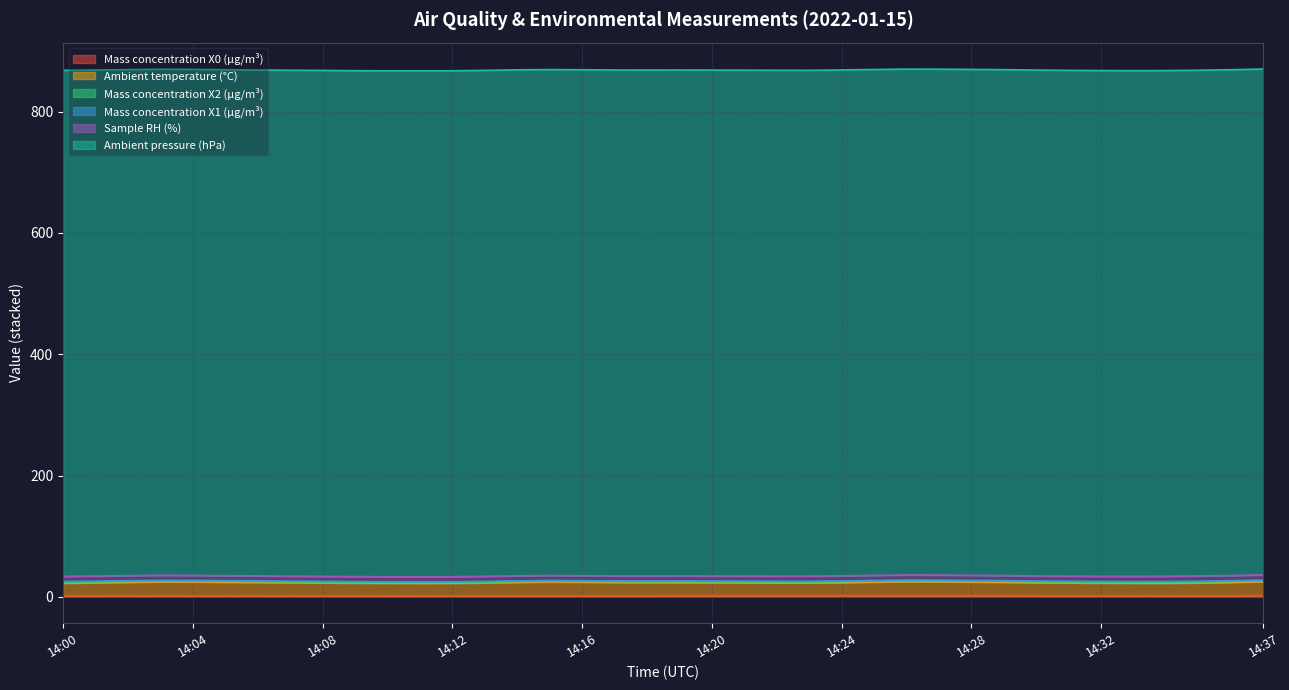

True or false: Mass concentration X2 (μg/m³) and Mass concentration X1 (μg/m³) cross at least once.

False